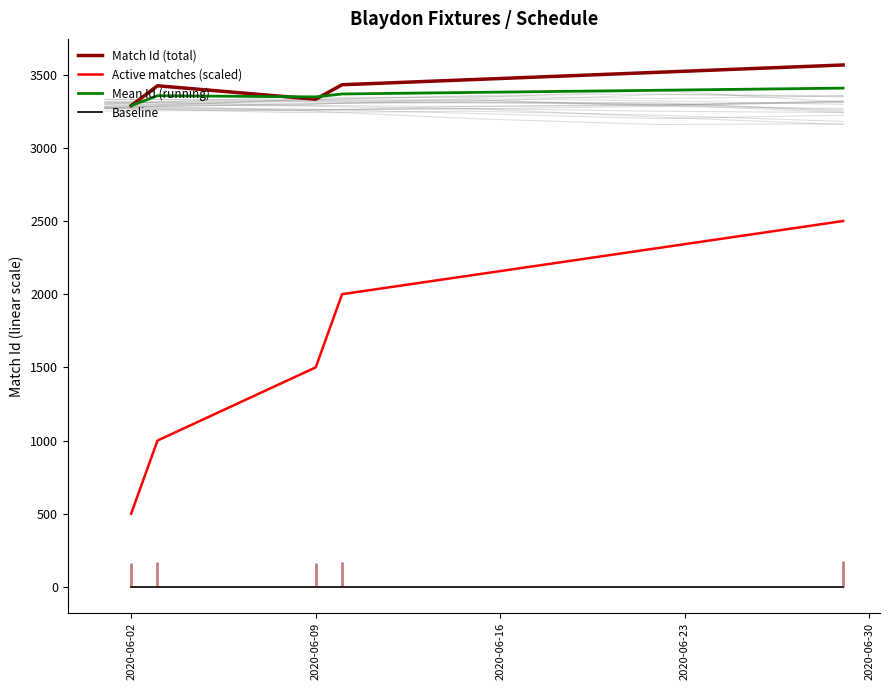

True or false: Match Id (total) and Active matches (scaled) cross at least once.

False